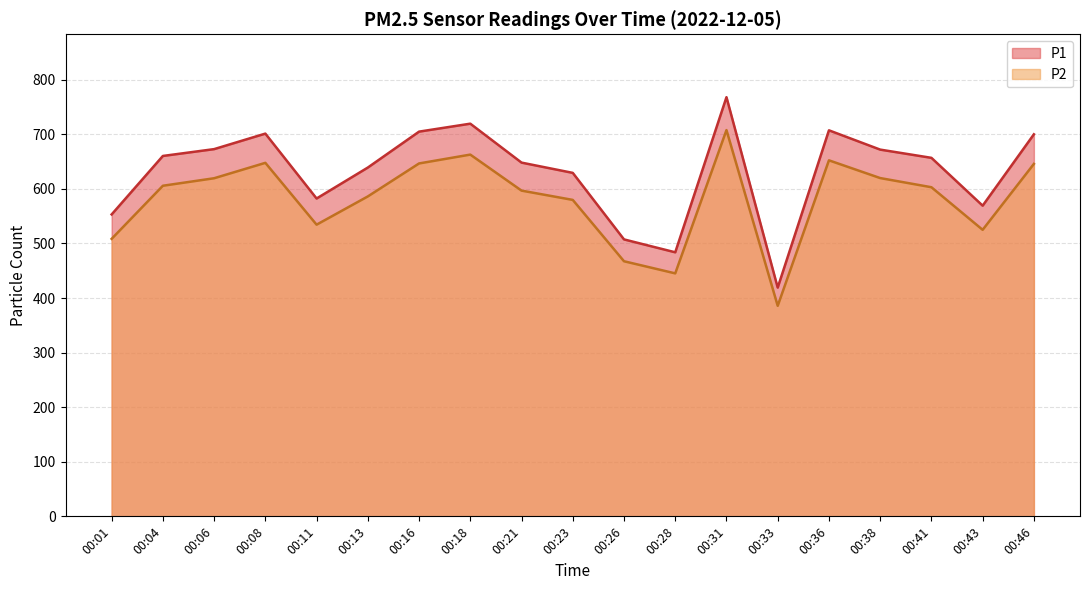

Which series has the largest range (max minus min)?

P1